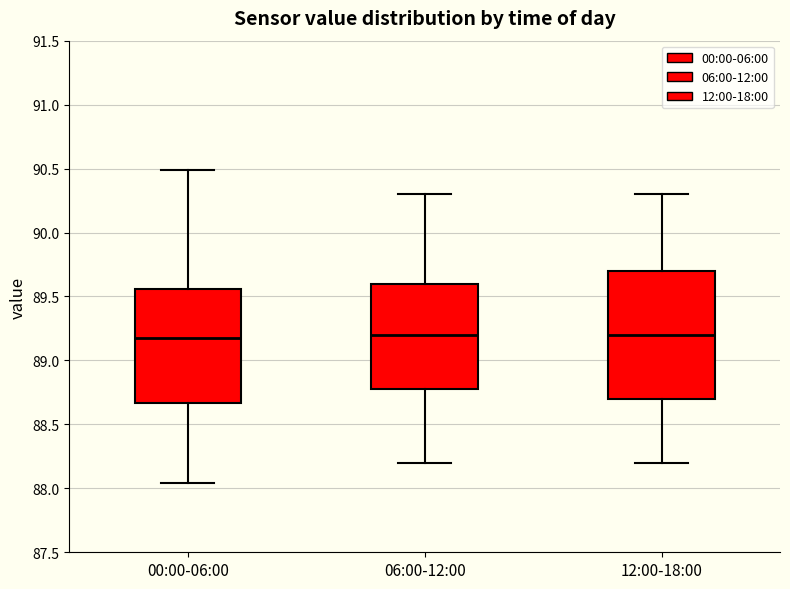

Where is the upper edge of the box for 00:00-06:00 on the y-axis? The values are not printed on the chart, so give them approximately, as read against the axis.

89.55